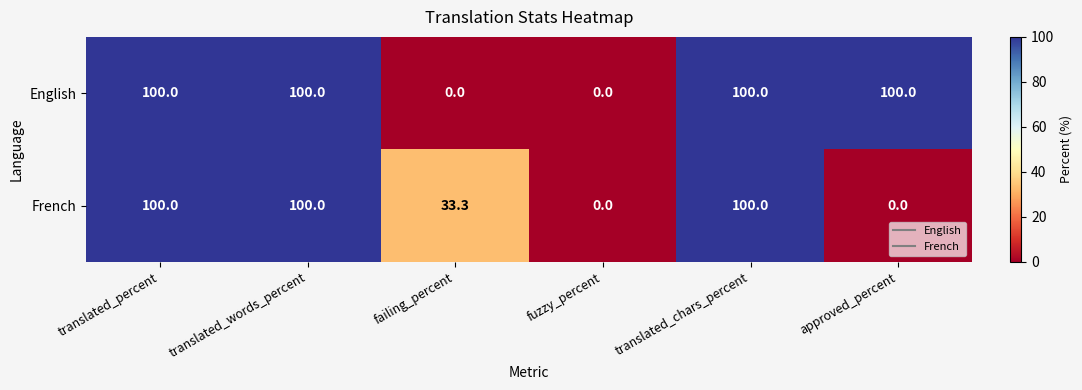

What is the maximum value shown in the chart?

100.0